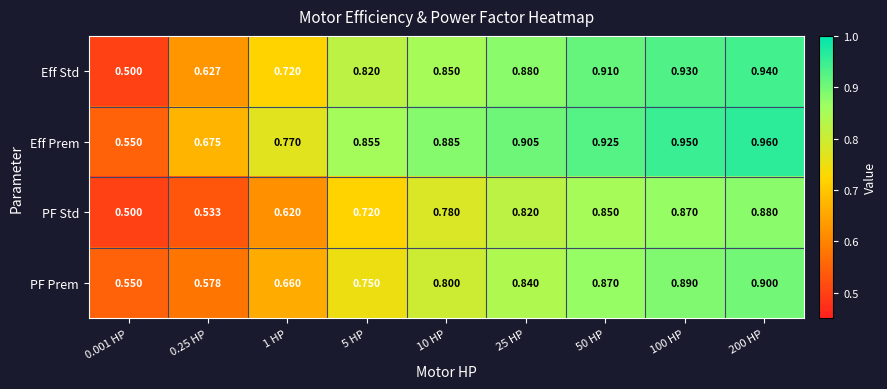

Which series has the largest range (max minus min)?

Eff Std